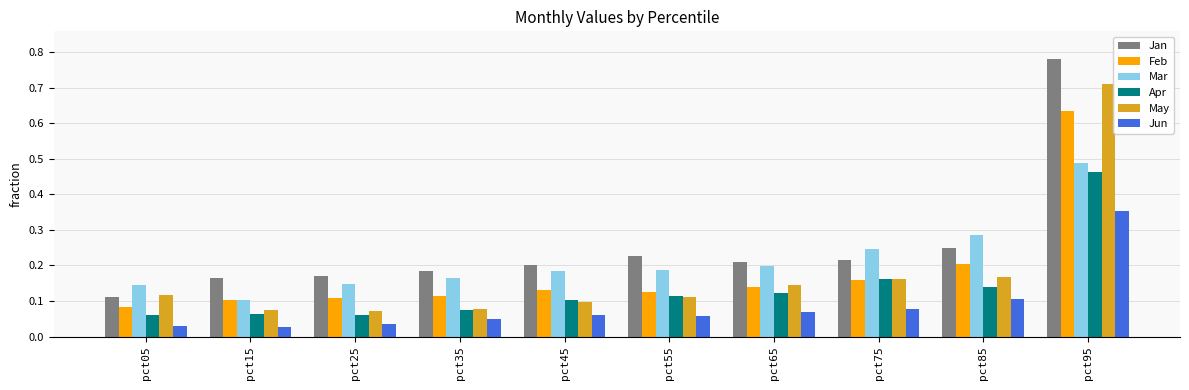

At which label does Feb reach its peak?

pct95